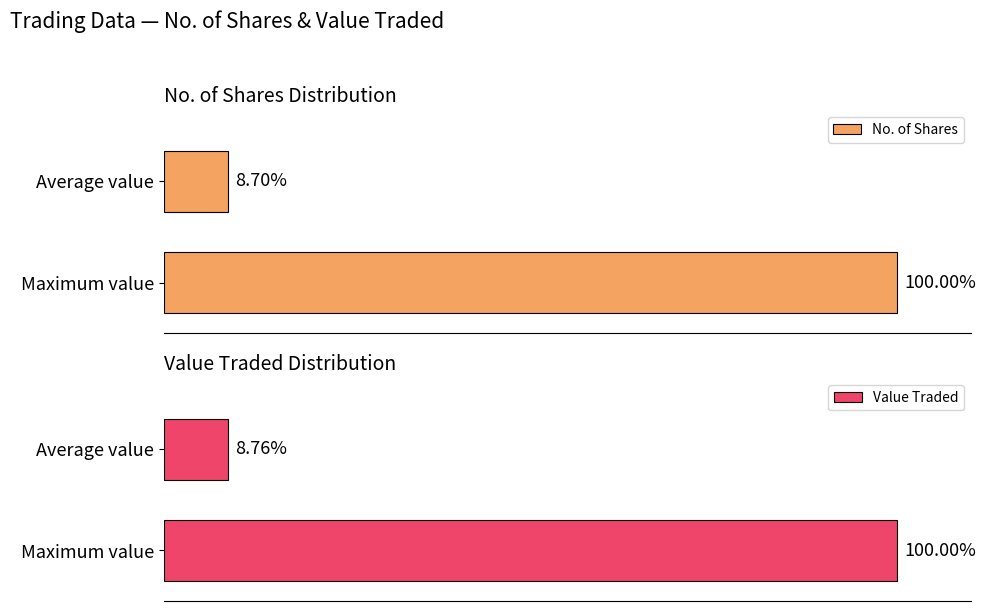

At how many categories does at least one series exceed 26?

1